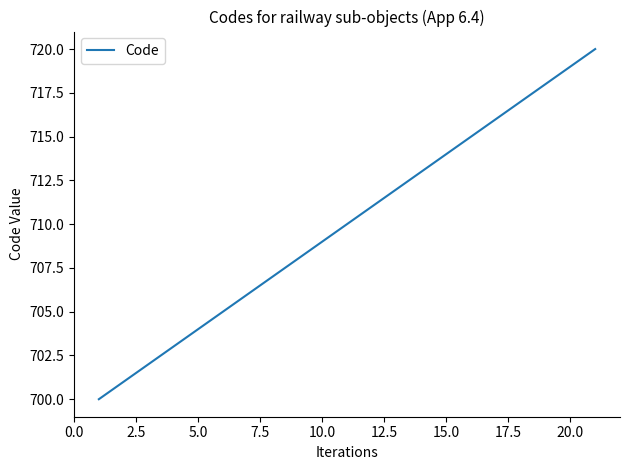

What is the smallest value displayed?

700